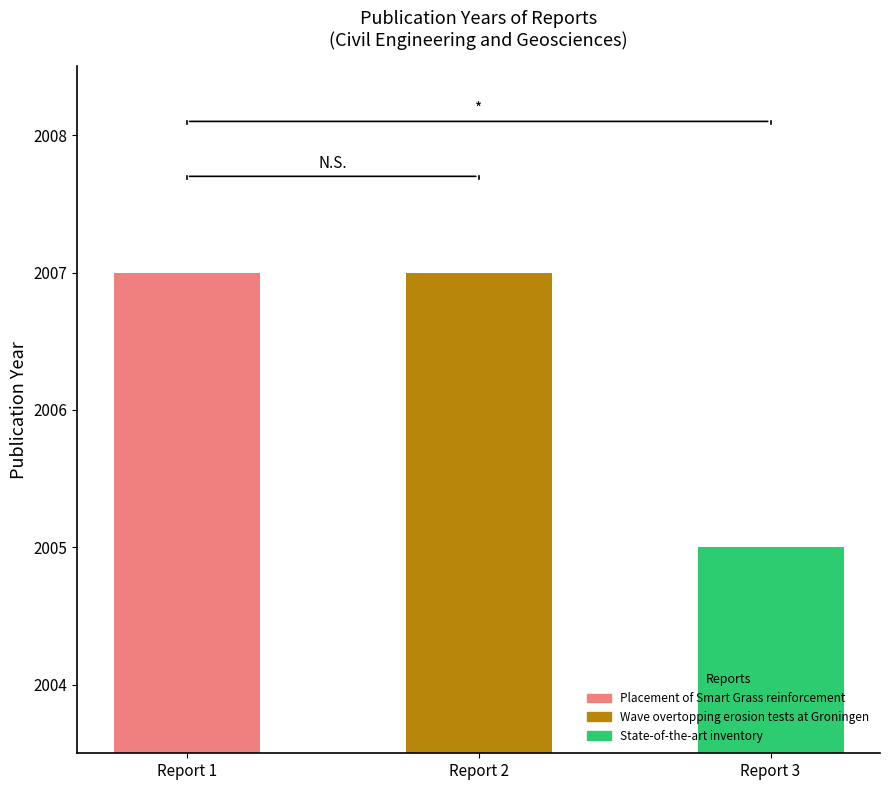

The chart shows a value of 2007 at Wave overtopping erosion tests at Groningen. True or false?

True